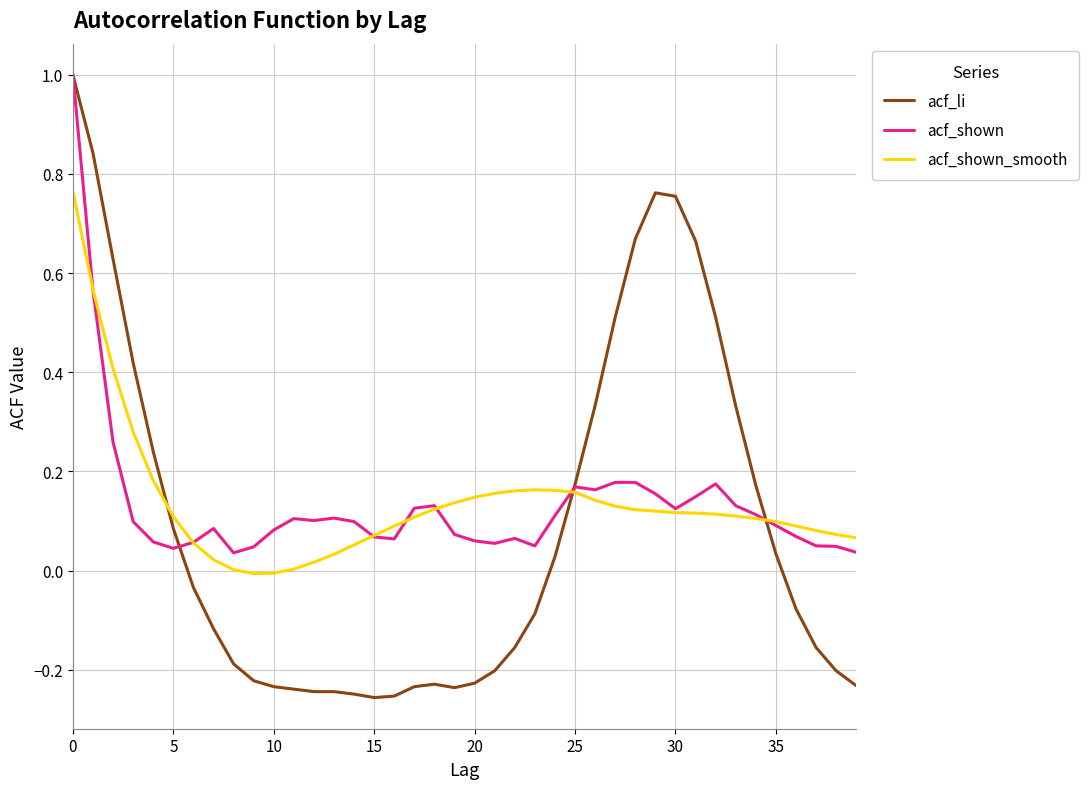

What is the greatest value displayed?

1.0